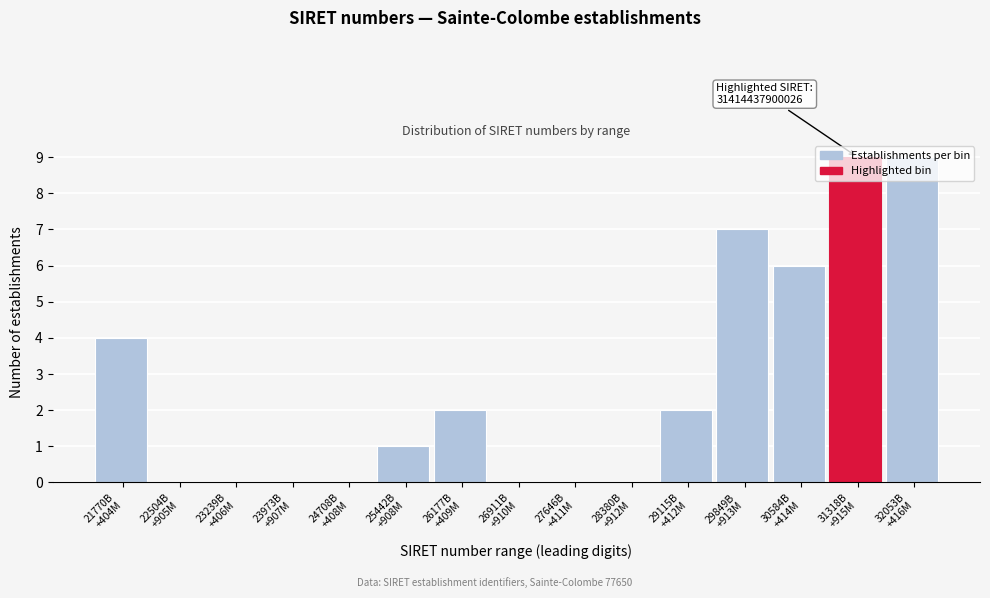

What is the greatest value displayed?

9